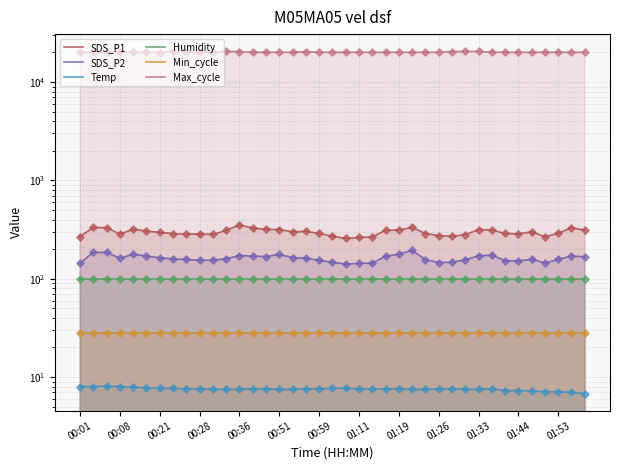

Which series has the largest total across all categories?

Max_cycle